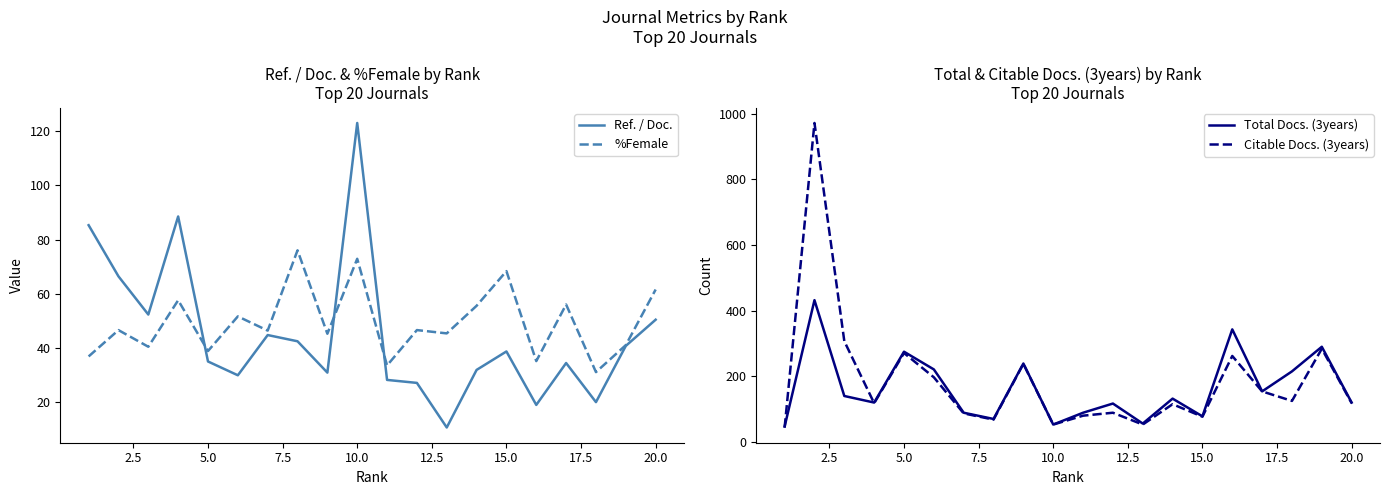

What is the value of the Citable Docs. (3years) point at the 12th from the left?

89.0